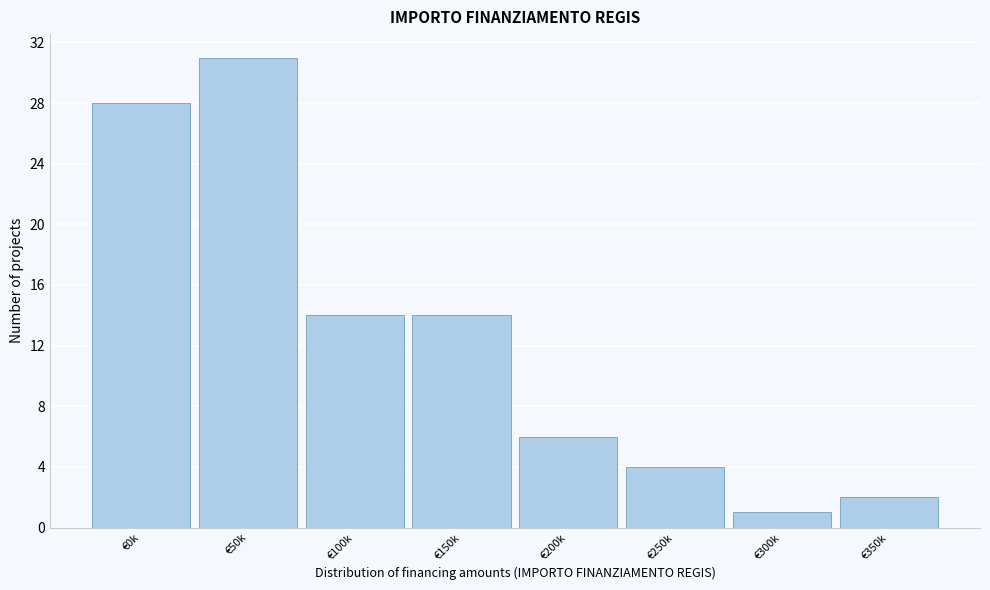

Reading left to right, extract all data points from this chart.

€0k=28	€50k=31	€100k=14	€150k=14	€200k=6	€250k=4	€300k=1	€350k=2